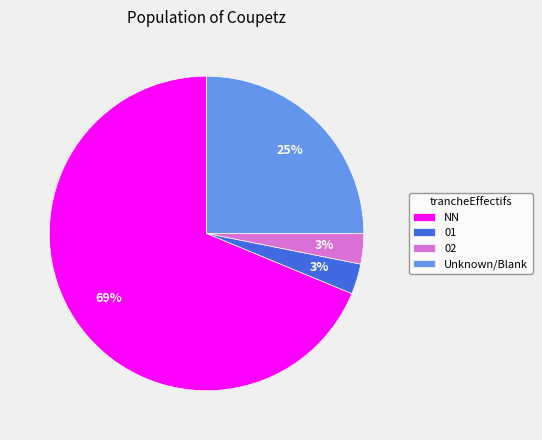

How many slices are in this pie chart?

4